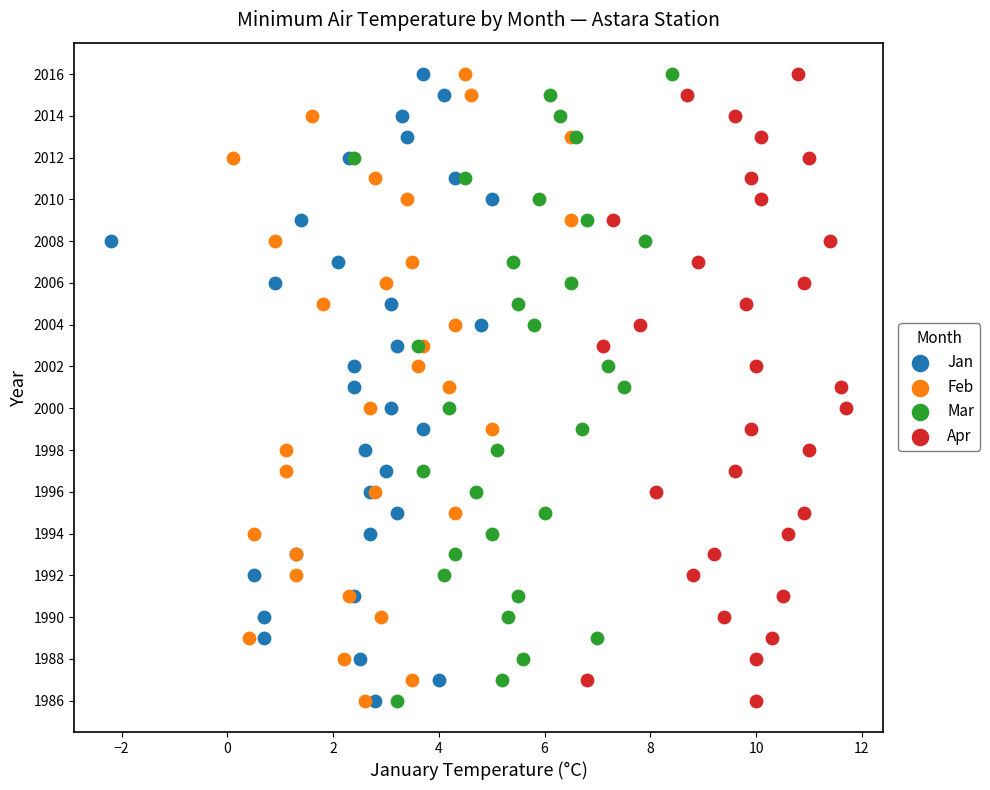

What are all the series names shown in the legend?

Jan, Feb, Mar, Apr